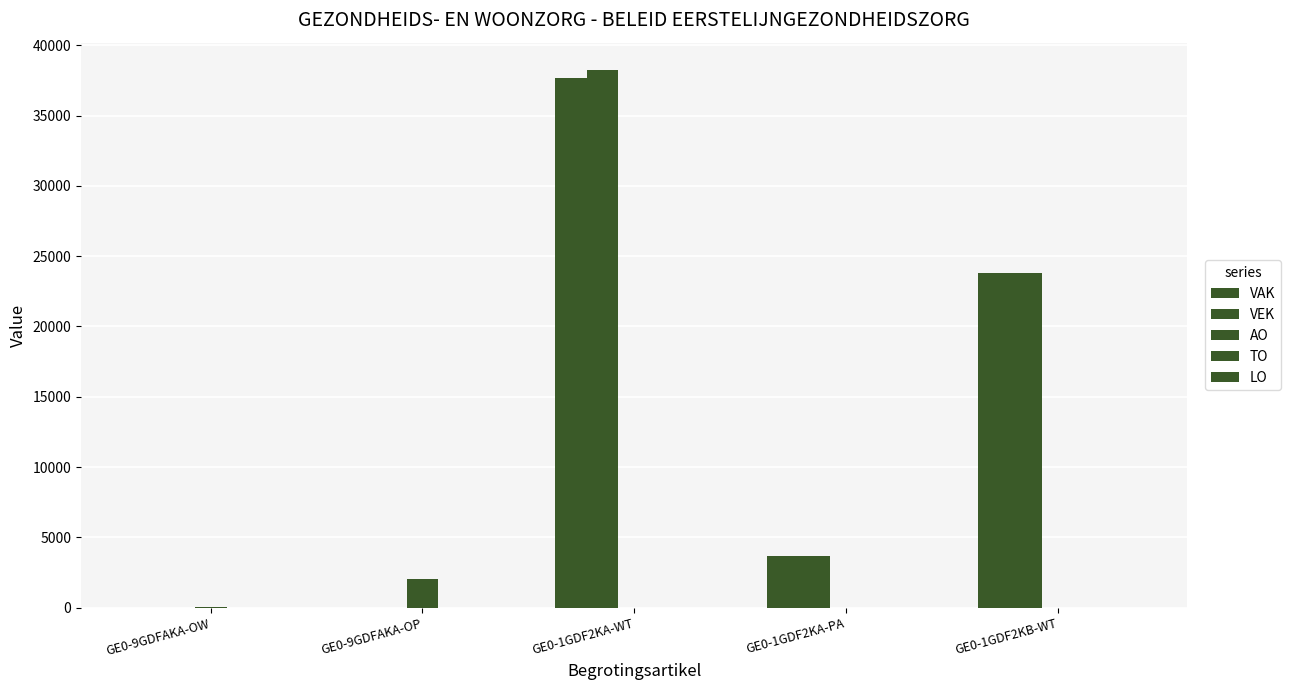

How many distinct data groups are displayed?

3